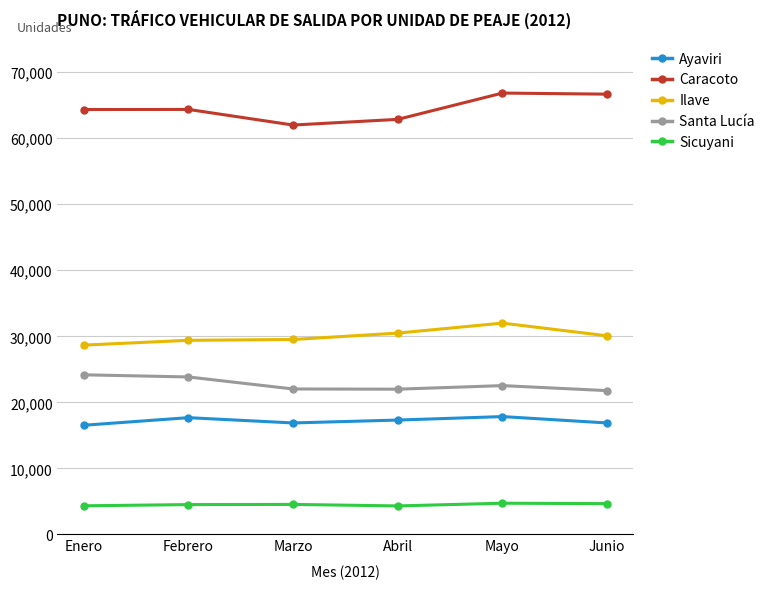

What is the approximate value of Caracoto at Mayo, to the nearest 100?

66800